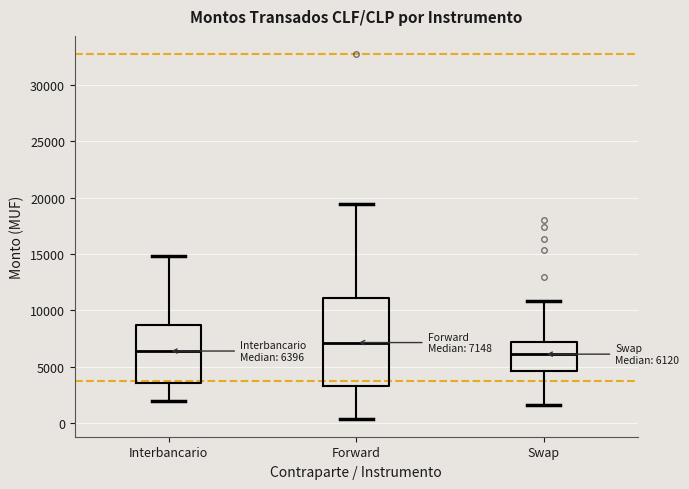

Which box is the tallest, from its lower edge to its upper edge?

Forward